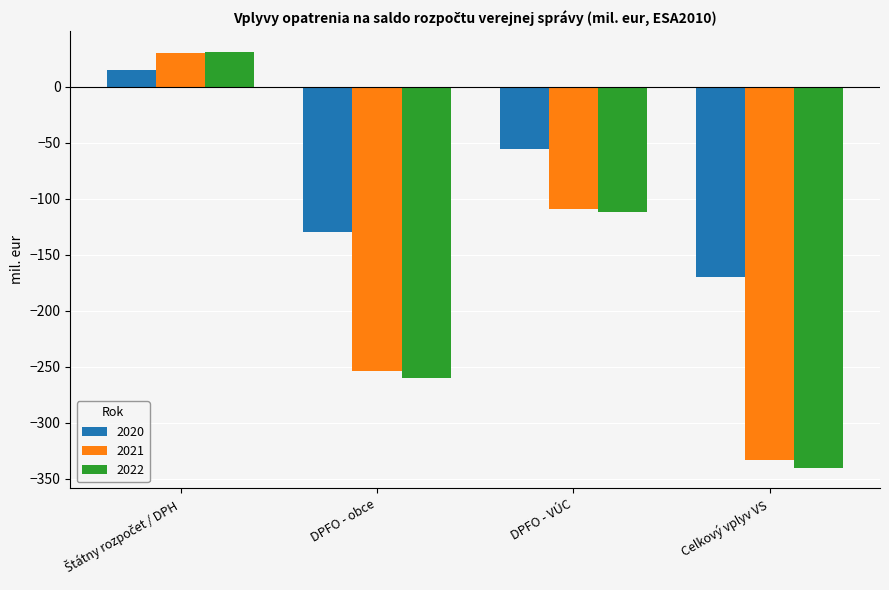

Reading right to left, transcribe all the data shown in this chart.

2020: -169.5	-55.4	-129.3	15.2
2021: -333.3	-109.0	-254.2	29.9
2022: -340.2	-111.4	-259.9	31.1